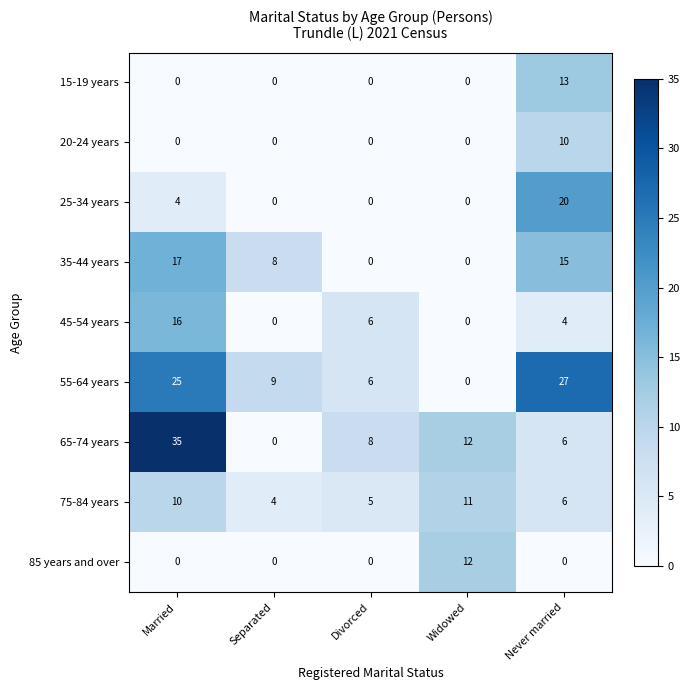

Where does the 45-54 years series first go above 4?

Married